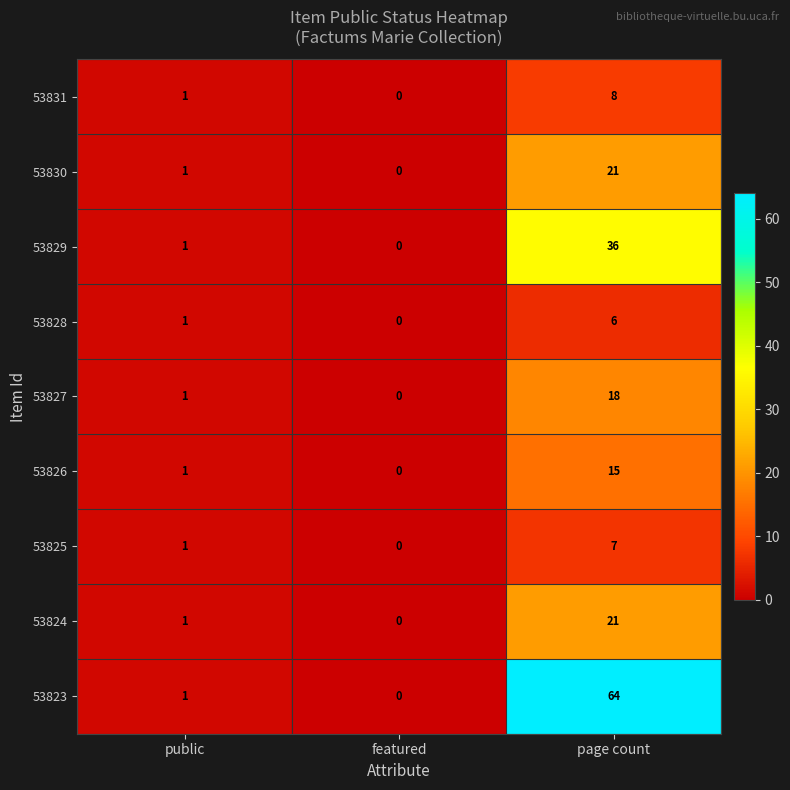

Reading right to left, list all the values displayed in this chart.

53831: page count=8	featured=0	public=1
53830: page count=21	featured=0	public=1
53829: page count=36	featured=0	public=1
53828: page count=6	featured=0	public=1
53827: page count=18	featured=0	public=1
53826: page count=15	featured=0	public=1
53825: page count=7	featured=0	public=1
53824: page count=21	featured=0	public=1
53823: page count=64	featured=0	public=1